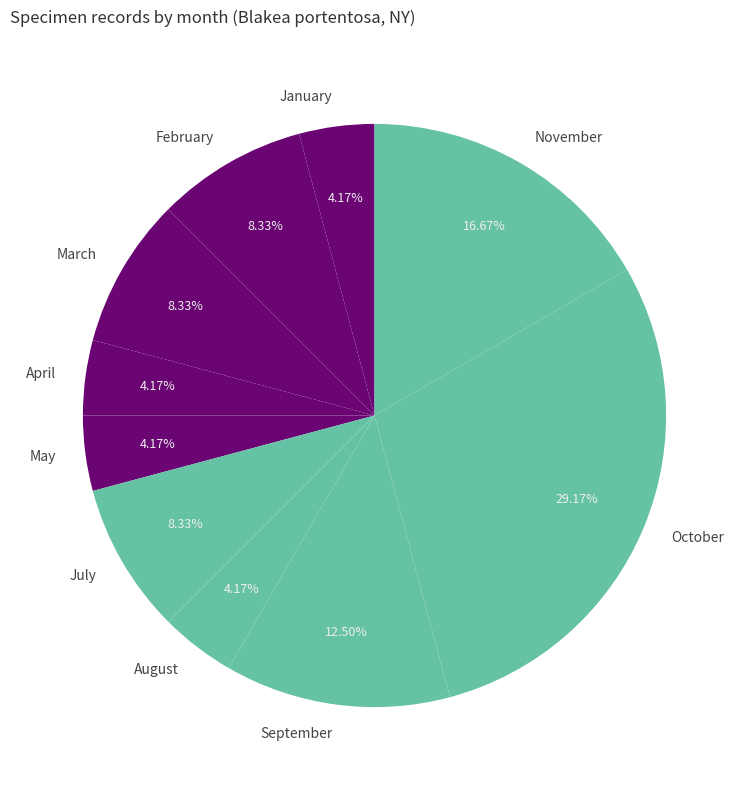

Is the sum of January and August greater than half?

No